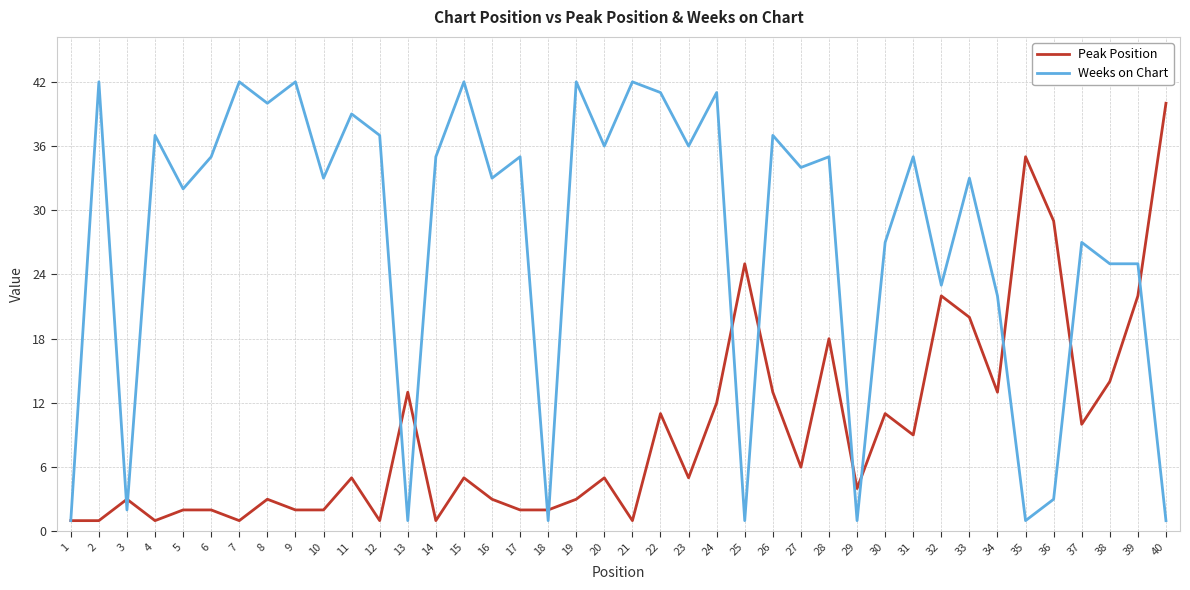

Is it true that Weeks on Chart equals 26 at 15?

False